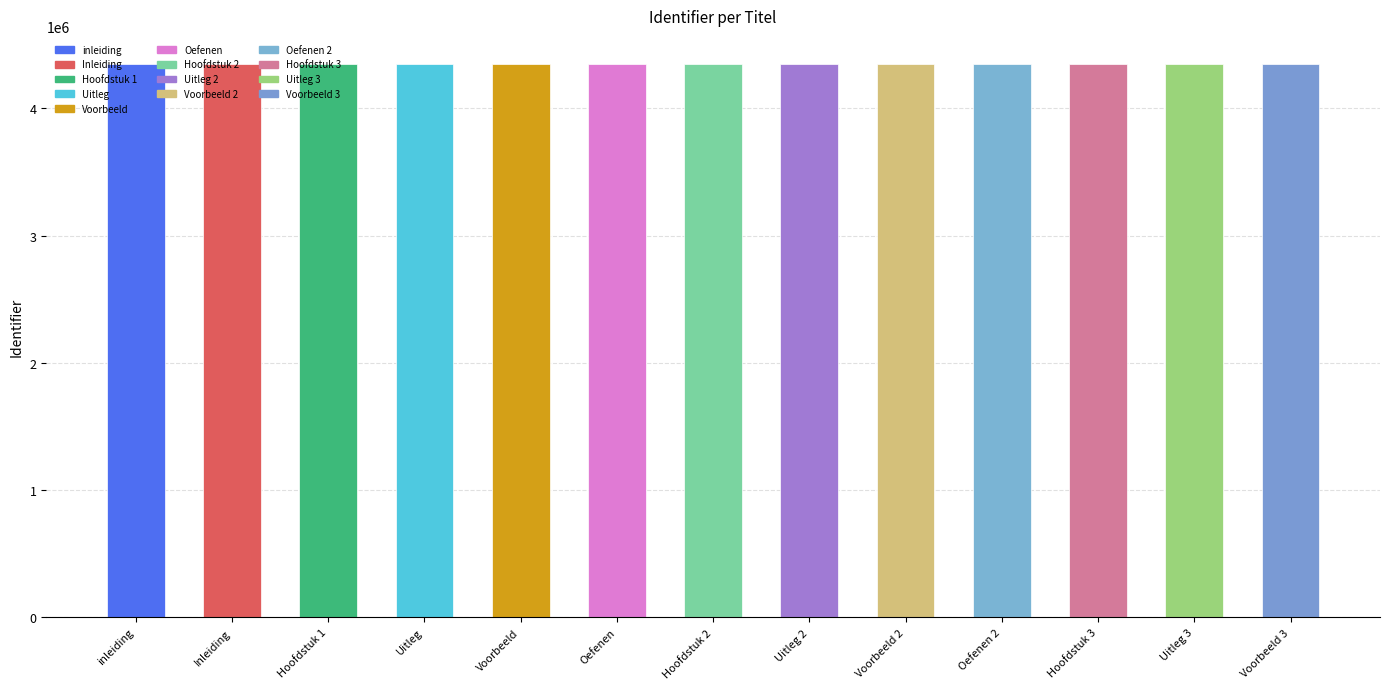

How many bars are there in total?

13